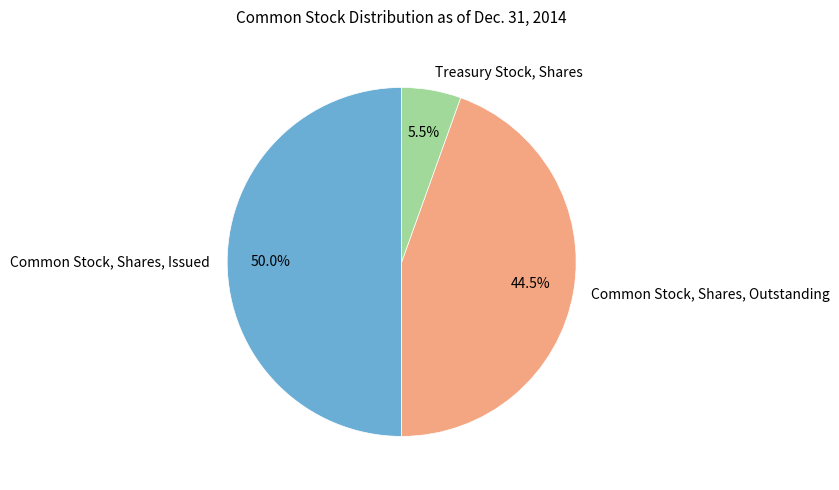

Rank the categories by value from lowest to highest.

Treasury Stock, Shares, Common Stock, Shares, Outstanding, Common Stock, Shares, Issued